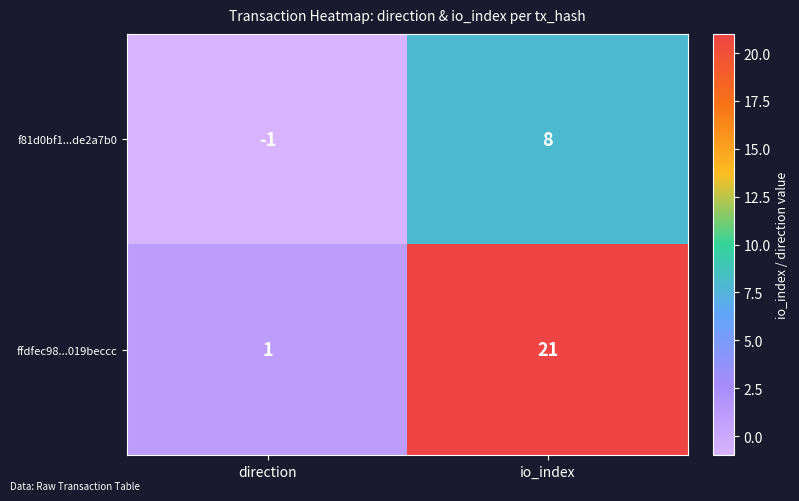

Which category has the highest value across all series?

io_index